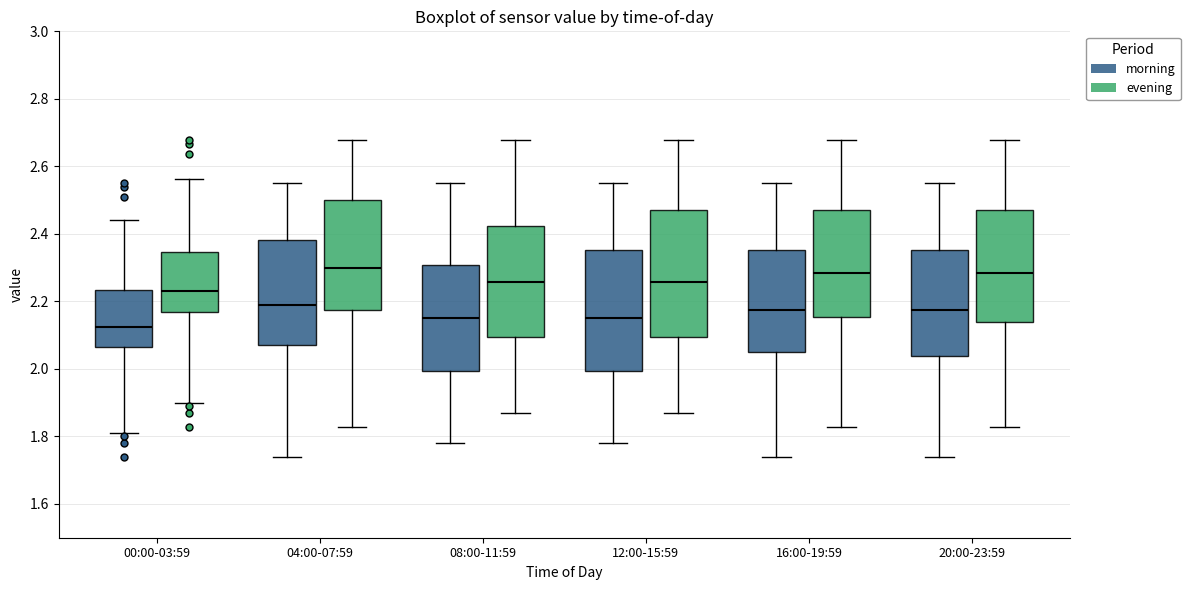

Which box's median line is the lowest?

00:00-03:59 (morning)